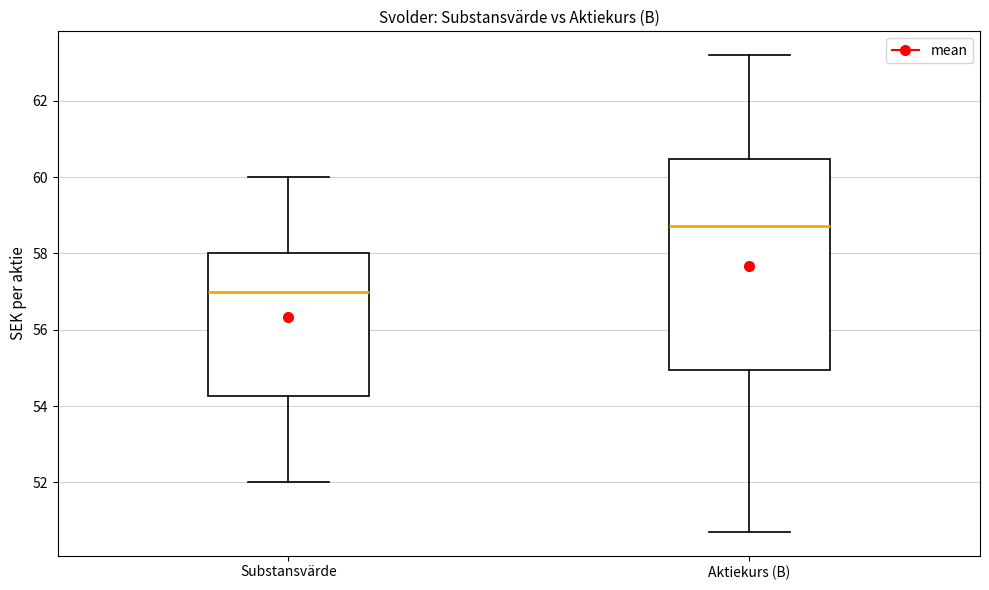

Which box is the tallest, from its lower edge to its upper edge?

Aktiekurs (B)